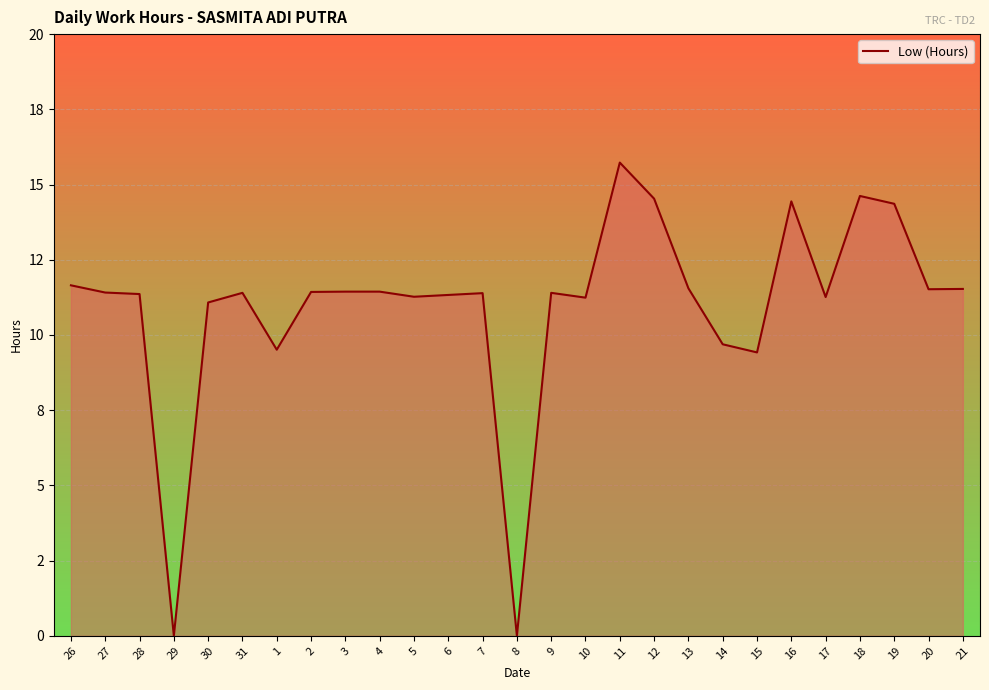

Reading left to right, extract all data points from this chart.

26=11.7	27=11.4	28=11.4	29=0.0	30=11.1	31=11.4	1=9.5	2=11.4	3=11.4	4=11.4	5=11.3	6=11.3	7=11.4	8=0.0	9=11.4	10=11.2	11=15.7	12=14.5	13=11.6	14=9.7	15=9.4	16=14.4	17=11.3	18=14.6	19=14.4	20=11.5	21=11.5